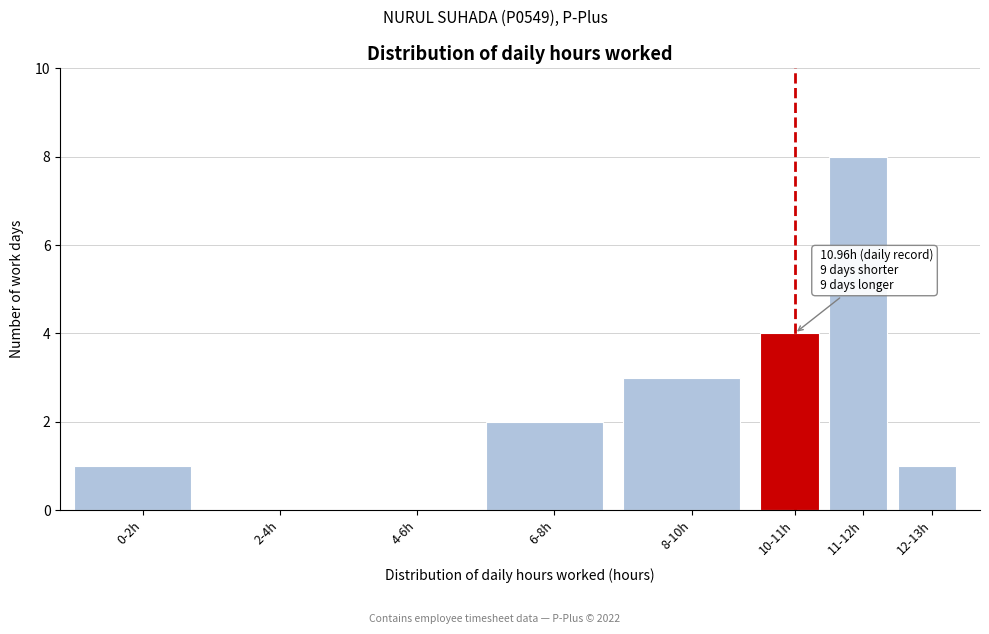

Reading left to right, extract all data points from this chart.

0-2h=1	2-4h=0	4-6h=0	6-8h=2	8-10h=3	10-11h=4	11-12h=8	12-13h=1